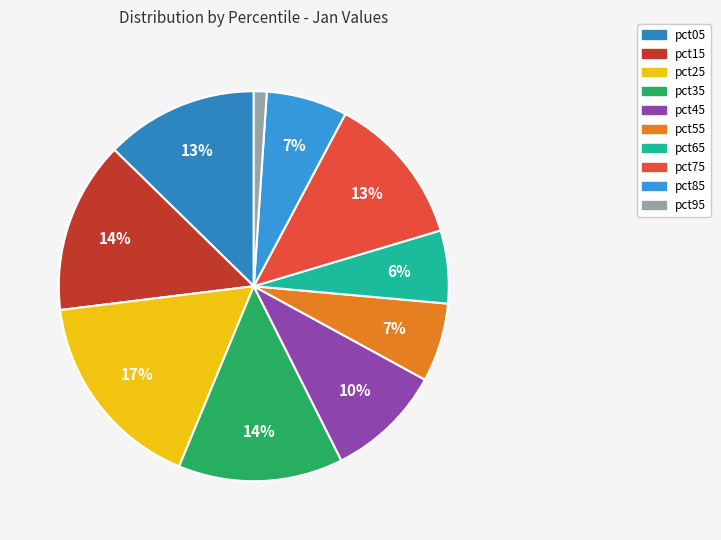

Combined, do pct95 and pct15 account for over 50%?

No